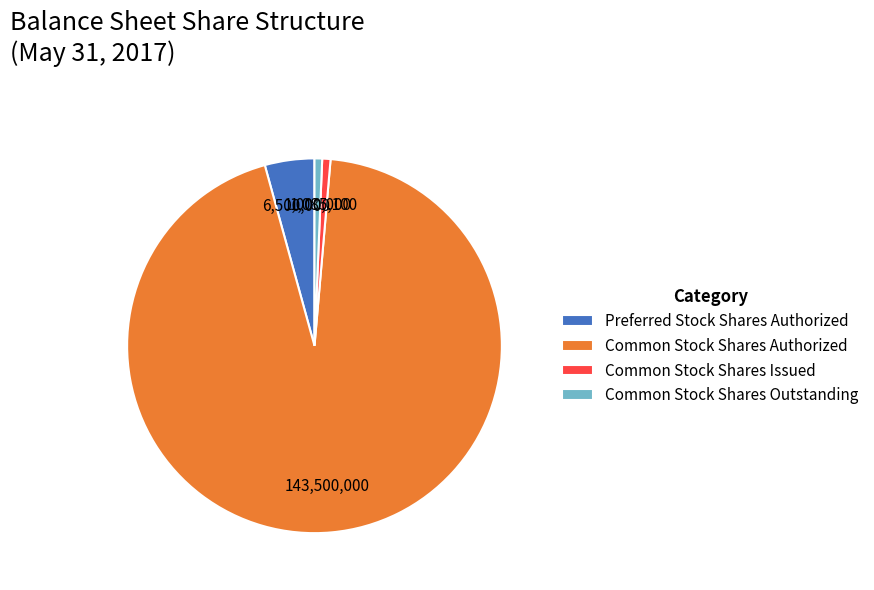

Count the number of slices in the pie.

4